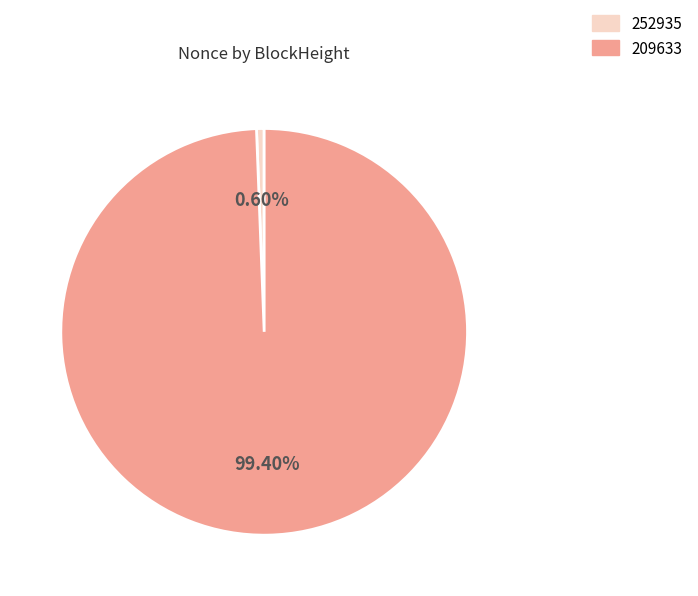

To the nearest percent, what is the combined percentage of 209633 and 252935?

100%